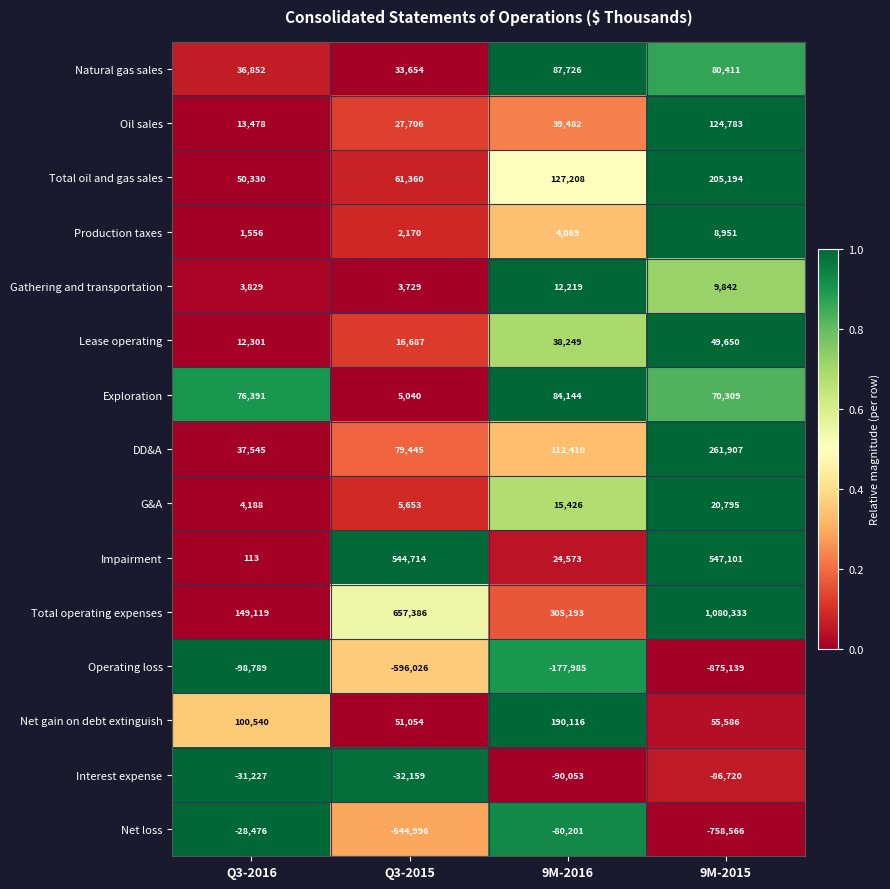

At which label does Natural gas sales reach its minimum?

Q3-2015